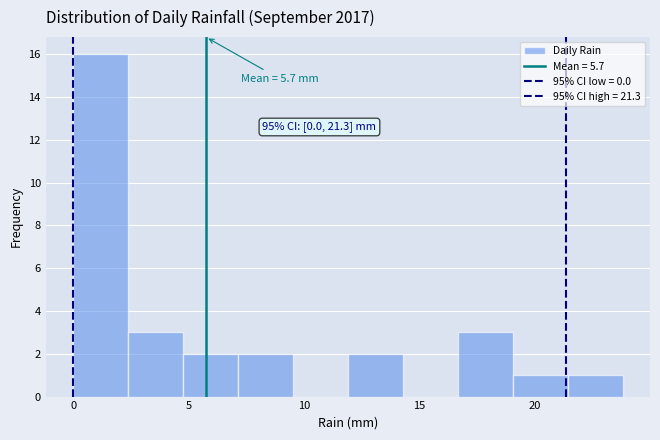

Over which range of the x-axis is the bar tallest?

0.0 to 2.5